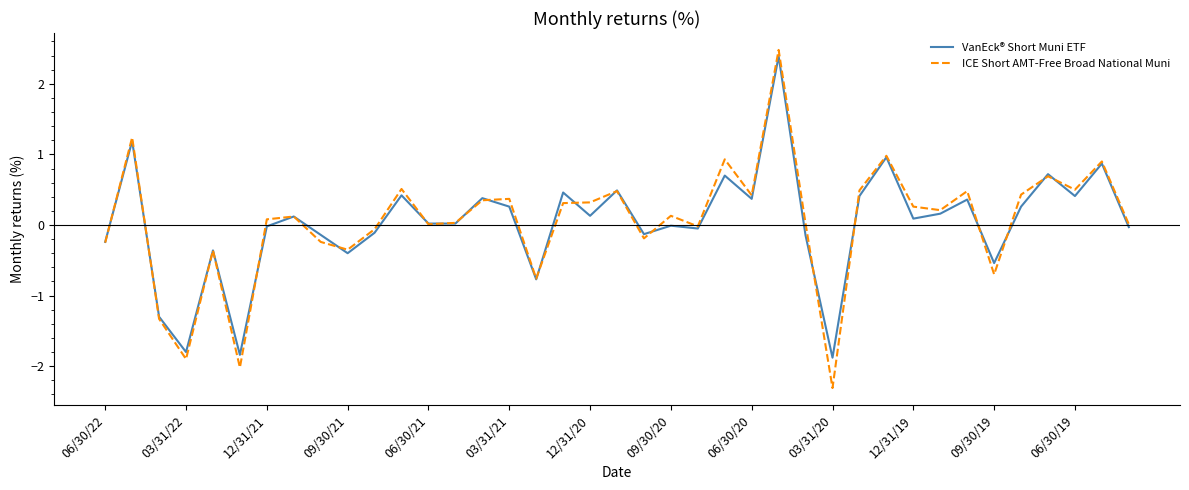

Which series has the largest range (max minus min)?

ICE Short AMT-Free Broad National Muni